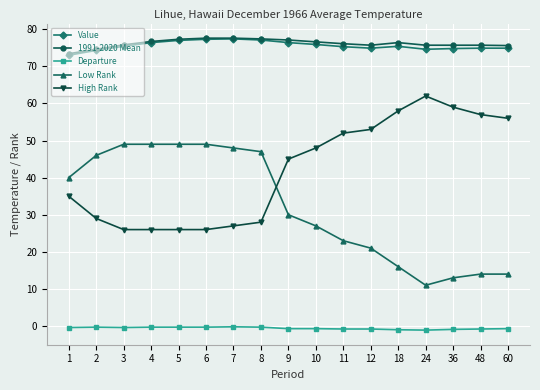

Which series has the largest range (max minus min)?

Low Rank